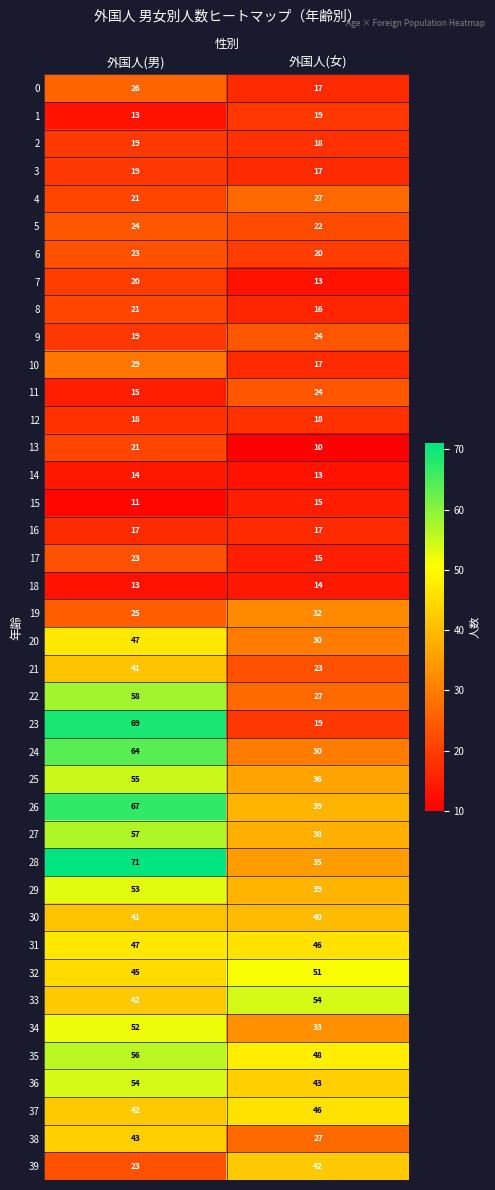

Is it true that 30 equals 41 at 外国人(男)?

True